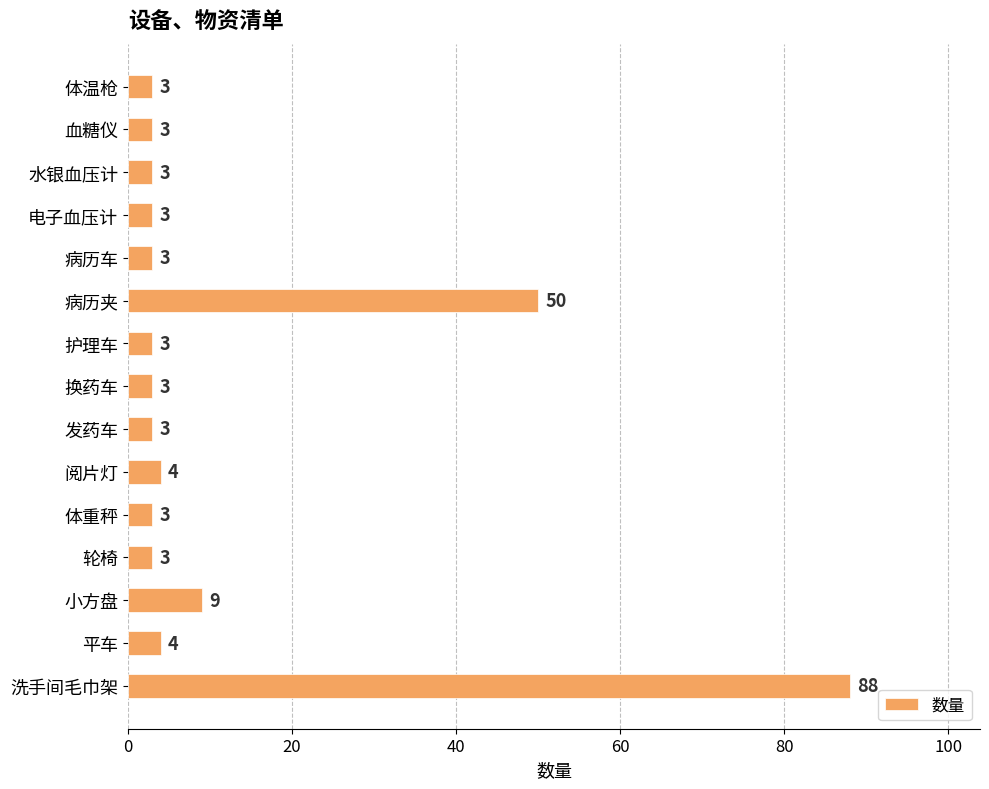

What is the value of the 2nd bar from the top?

3